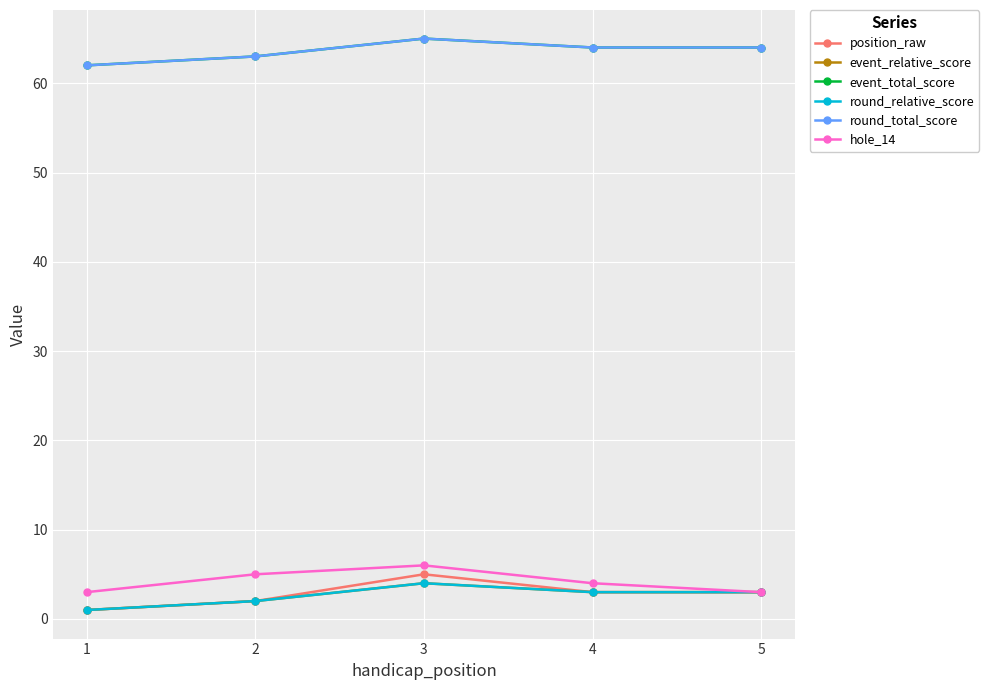

Rank the categories by hole_14 value from highest to lowest.

3, 2, 4, 1, 5